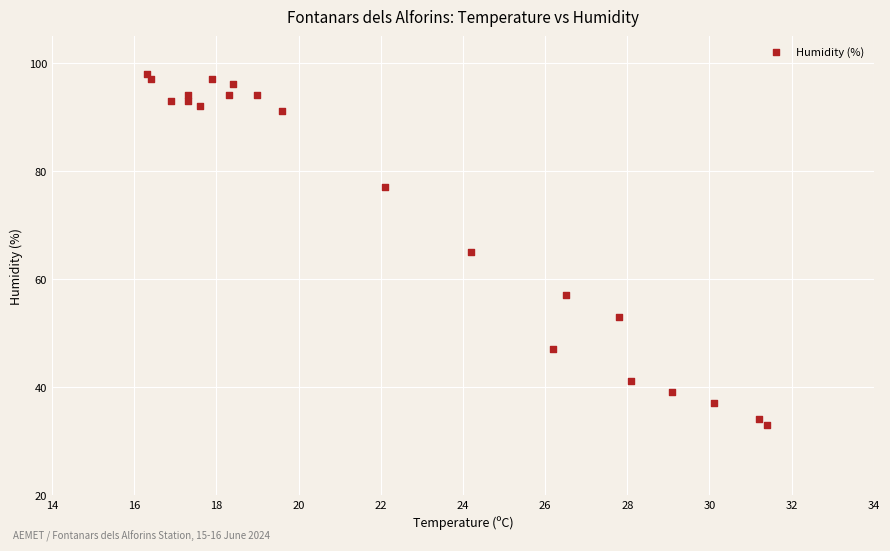

What is the range of Y values (max minus min)?

65